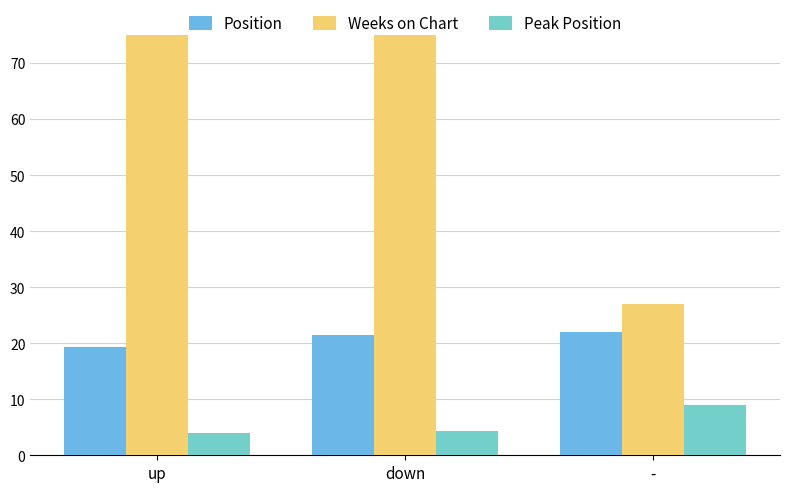

Reading right to left, transcribe all the data shown in this chart.

Position: 22.0	21.4	19.4
Weeks on Chart: 27.0	82.1	170.2
Peak Position: 9.0	4.3	4.1